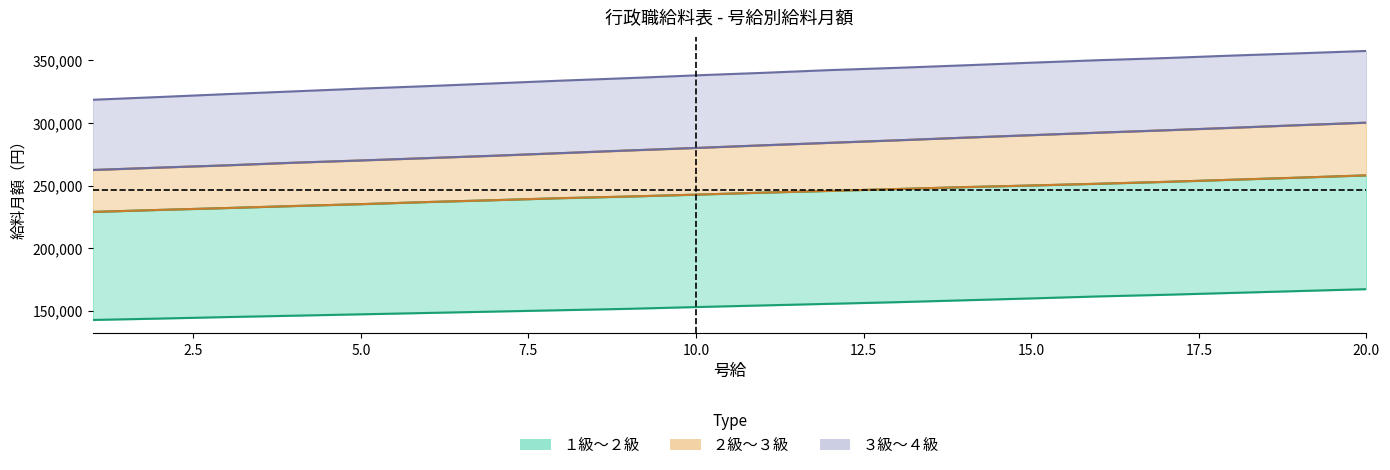

True or false: 1級 and 3級 cross at least once.

False